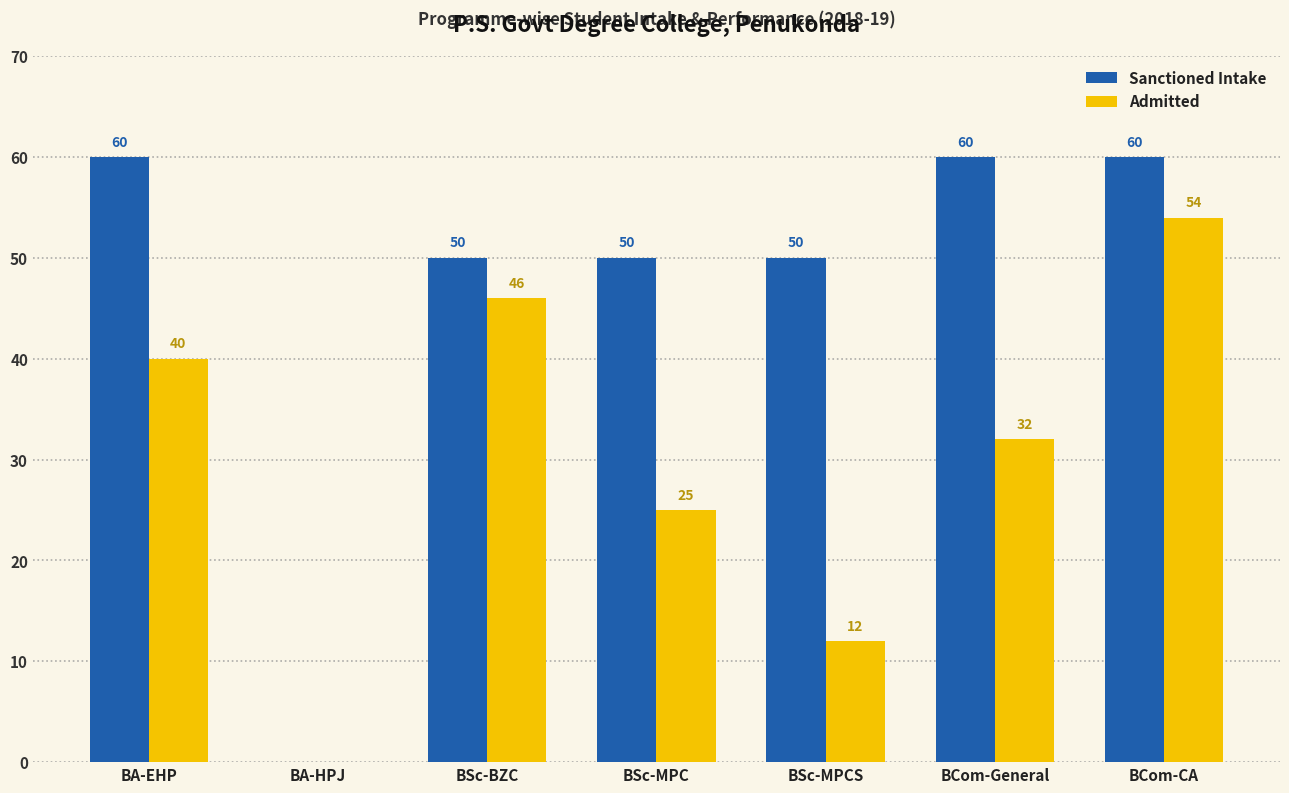

True or false: Sanctioned Intake has a value of 0 at BA-HPJ.

True